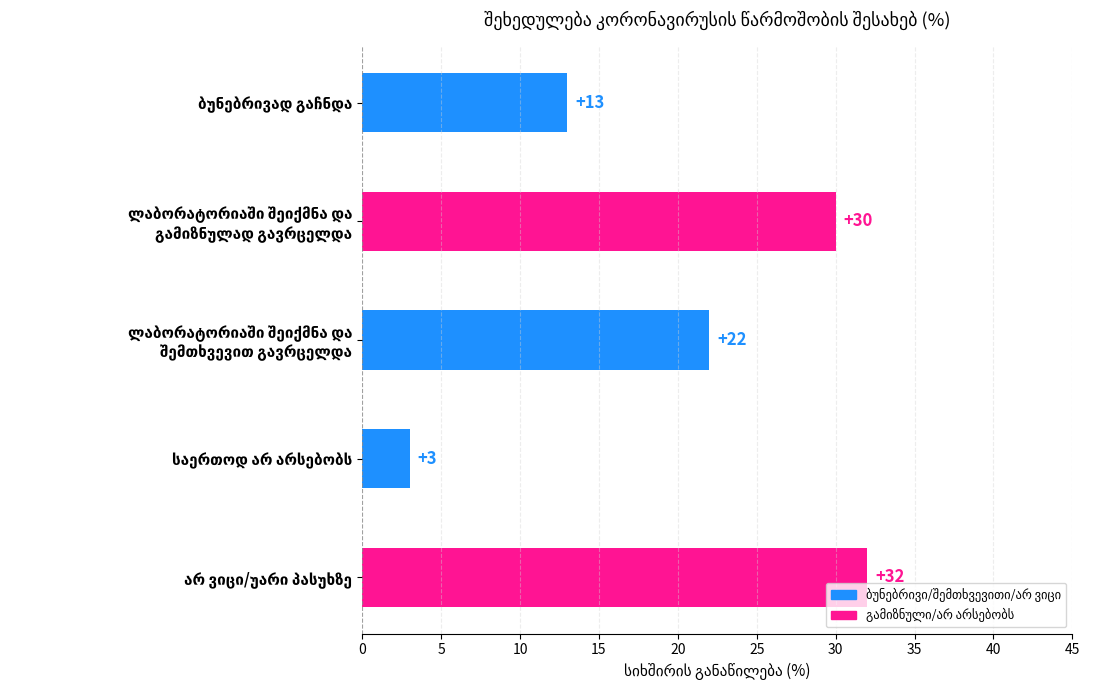

What is the value of the 4th bar from the top?

3